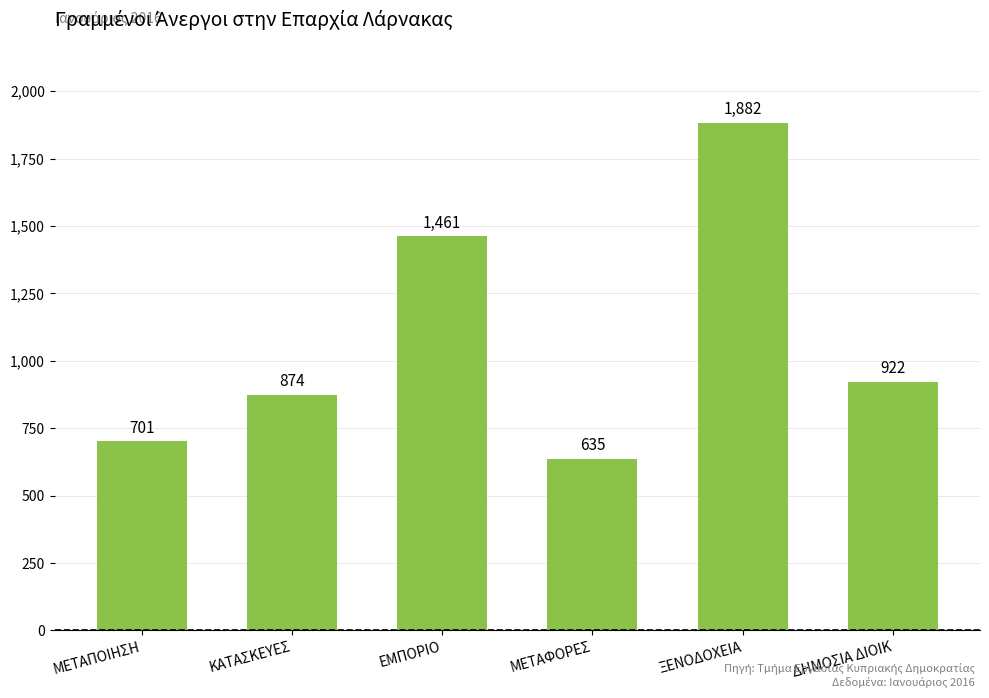

How many series are shown in this chart?

1